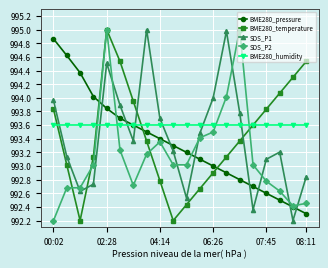

How many data points in BME280_temperature are less than 993?

6